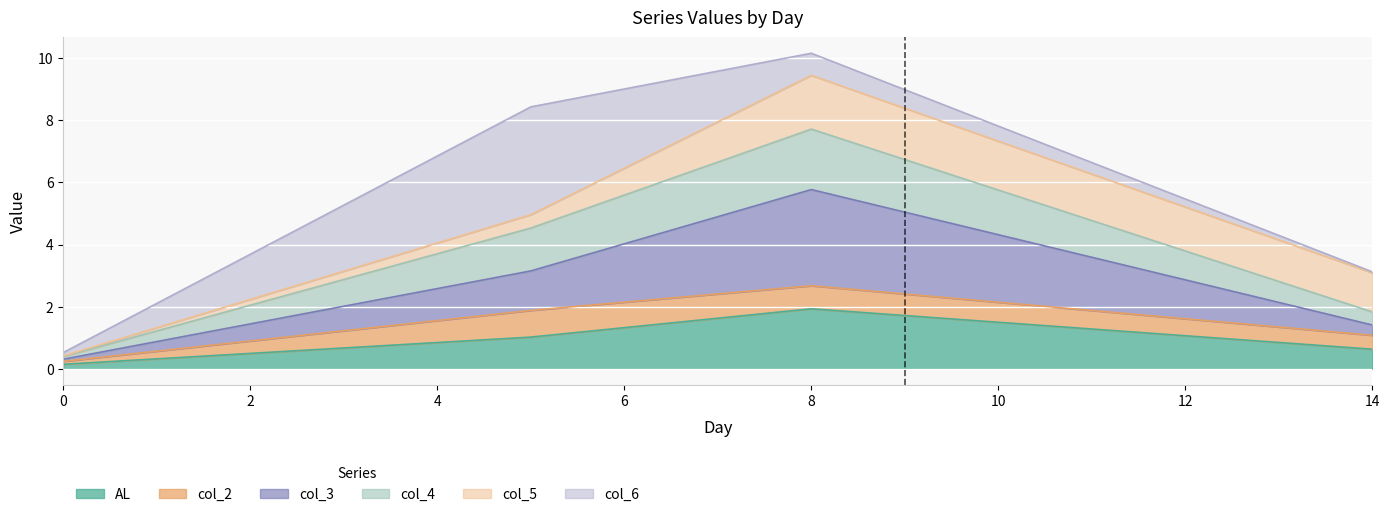

What is the approximate value of AL at 14?

0.6